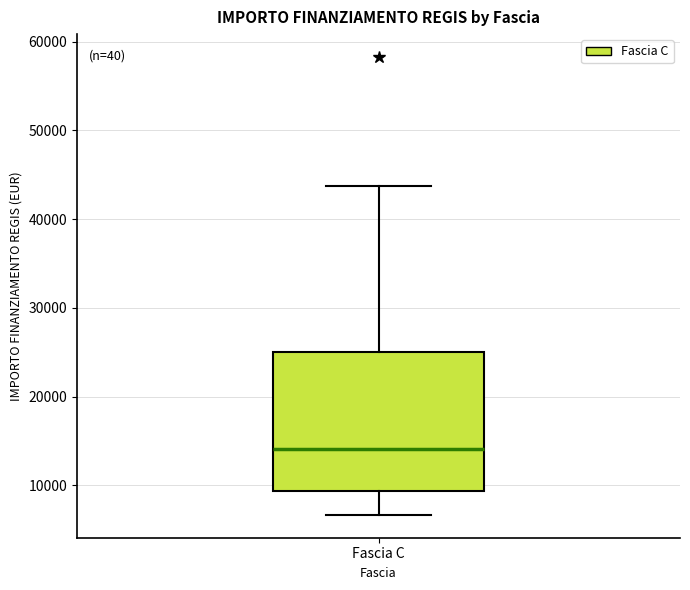

Read this box plot against the y-axis: the position of the median line, the range covered by the box, and the ends of both whiskers. The values are not printed on the chart, so give them approximately, as read against the axis.

median 14000, box 9000 to 25000, whiskers 7000 to 44000